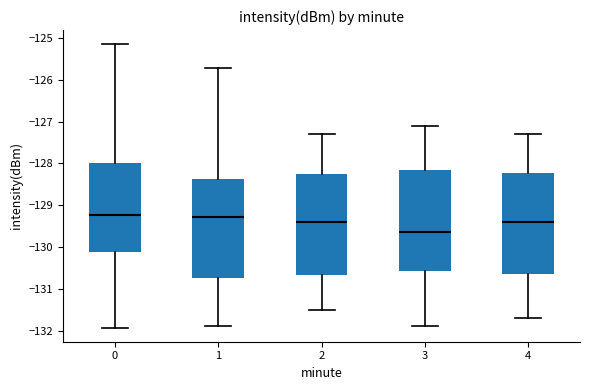

Reading left to right, transcribe this box plot: for each box, give where its median line is, the range the box spans, and where its two whiskers end, as read against the y-axis. The values are not printed on the chart, so give them approximately, as read against the axis.

0: median -129.2, box -130.1 to -128.0, whiskers -131.9 to -125.1
1: median -129.3, box -130.7 to -128.4, whiskers -131.9 to -125.7
2: median -129.4, box -130.7 to -128.2, whiskers -131.5 to -127.3
3: median -129.6, box -130.6 to -128.1, whiskers -131.9 to -127.1
4: median -129.4, box -130.6 to -128.2, whiskers -131.7 to -127.3